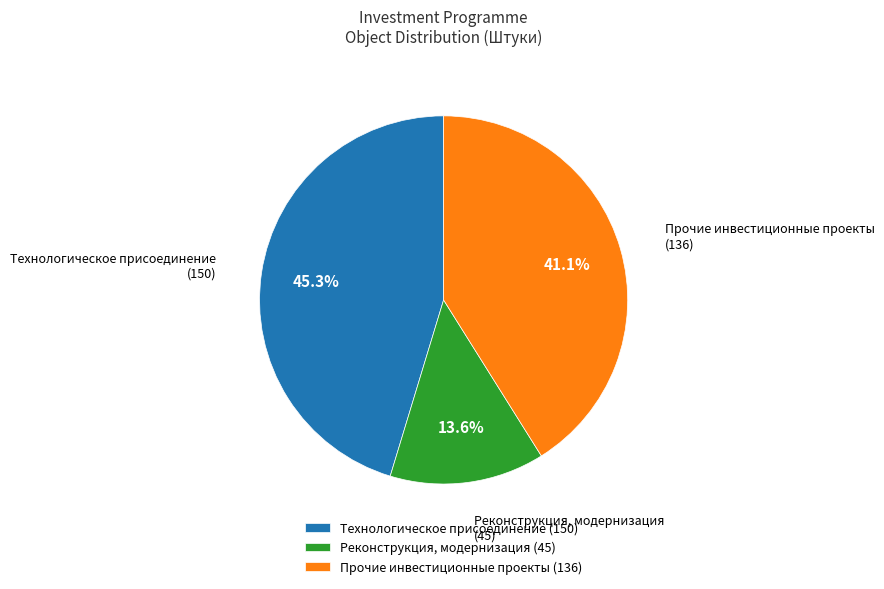

What percentage is NOT represented by Реконструкция, модернизация (45)?

86.4%